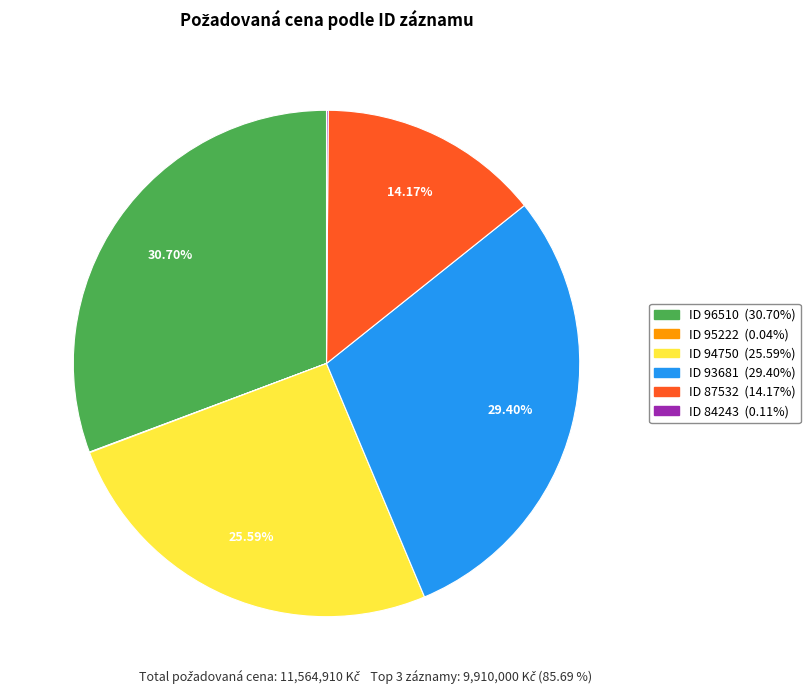

Does any single category account for the majority?

No